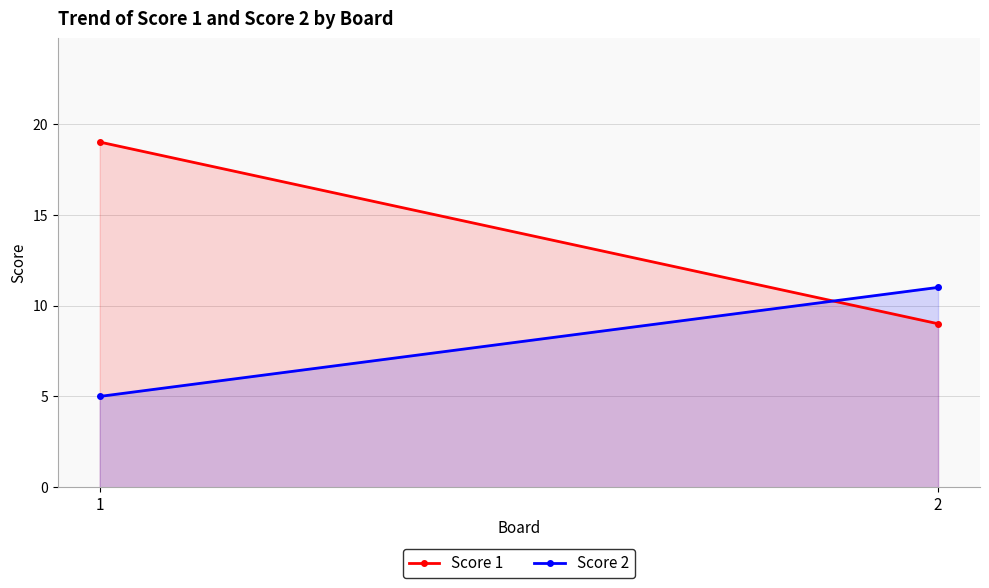

Reading left to right, list all the values displayed in this chart.

Score 1: 19	9
Score 2: 5	11